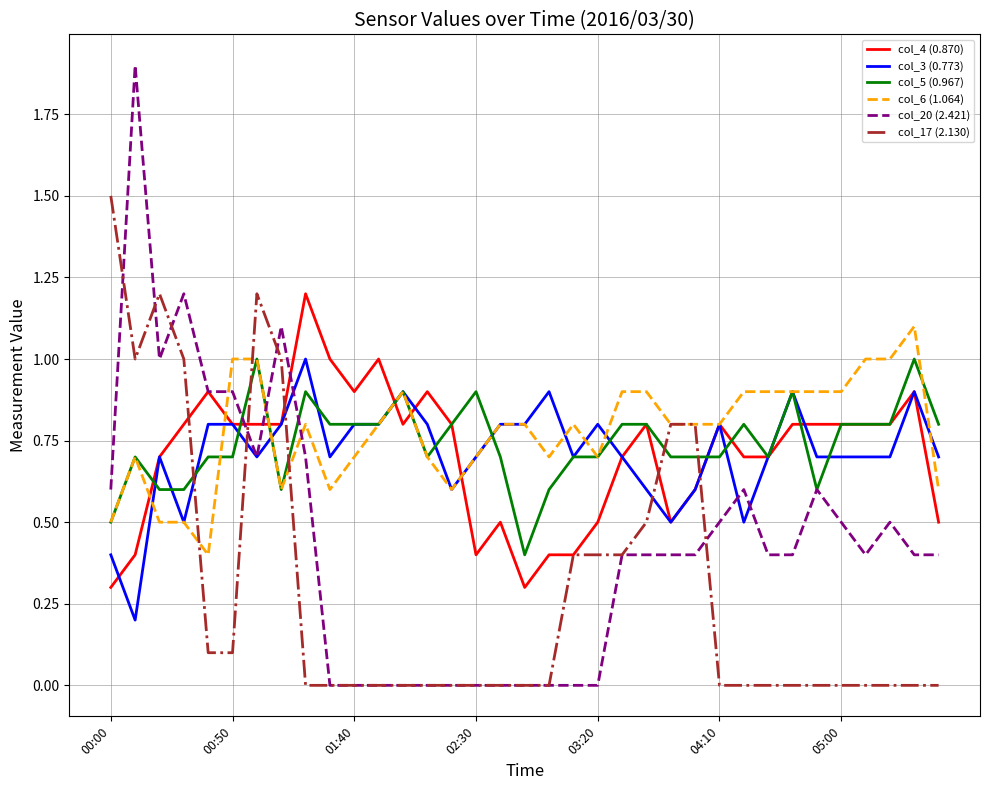

What is the lowest value of the col_5 (0.967) series?

0.4